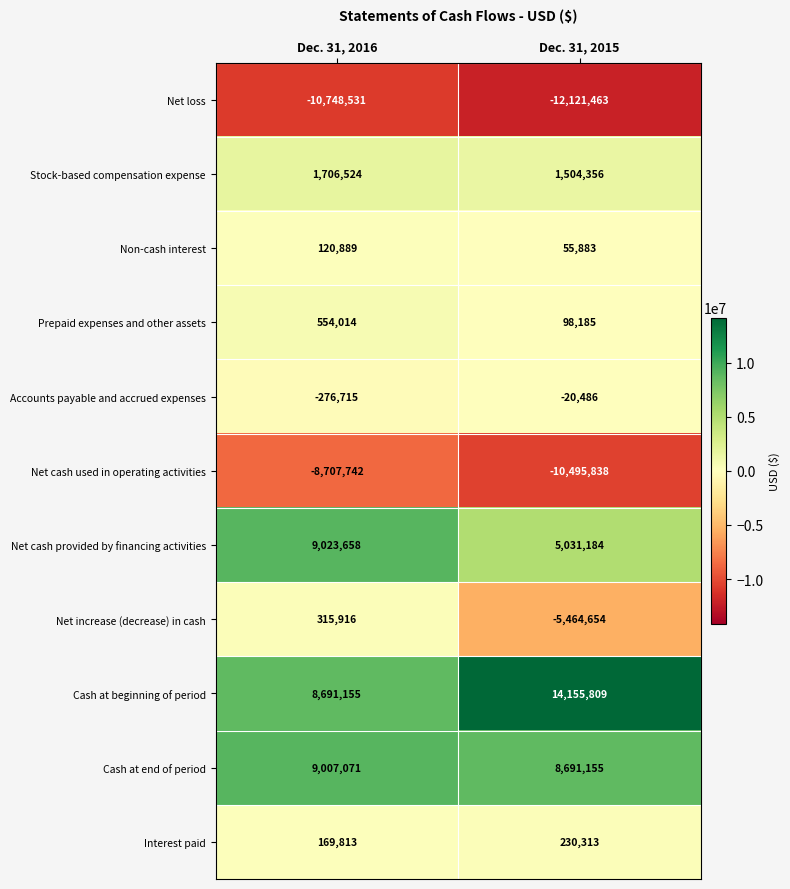

Which category has the highest value in the Net cash provided by financing activities series?

Dec. 31, 2016